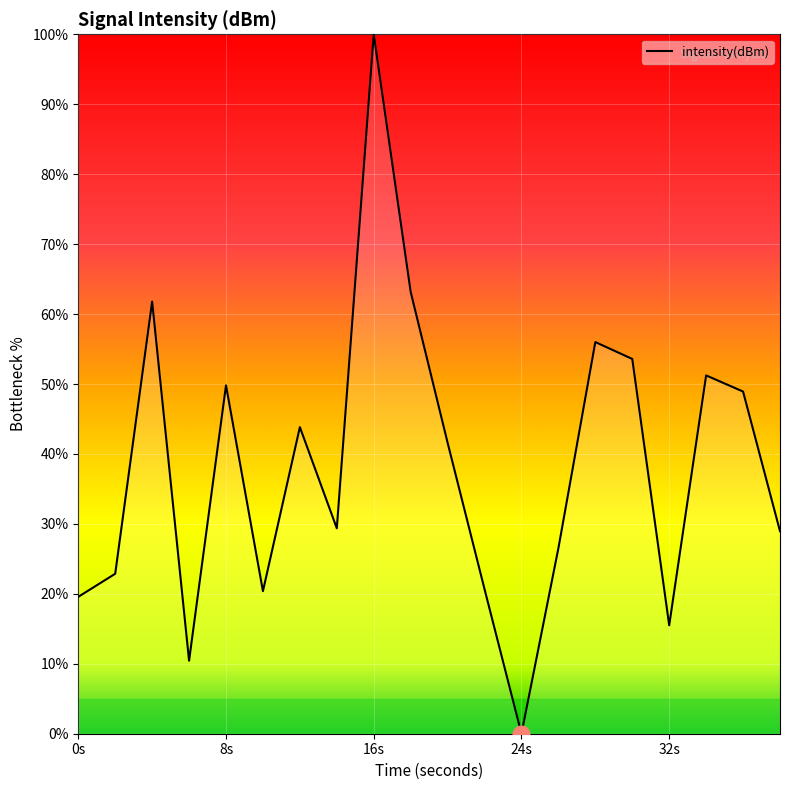

What is the difference between the maximum and minimum values?

100.0